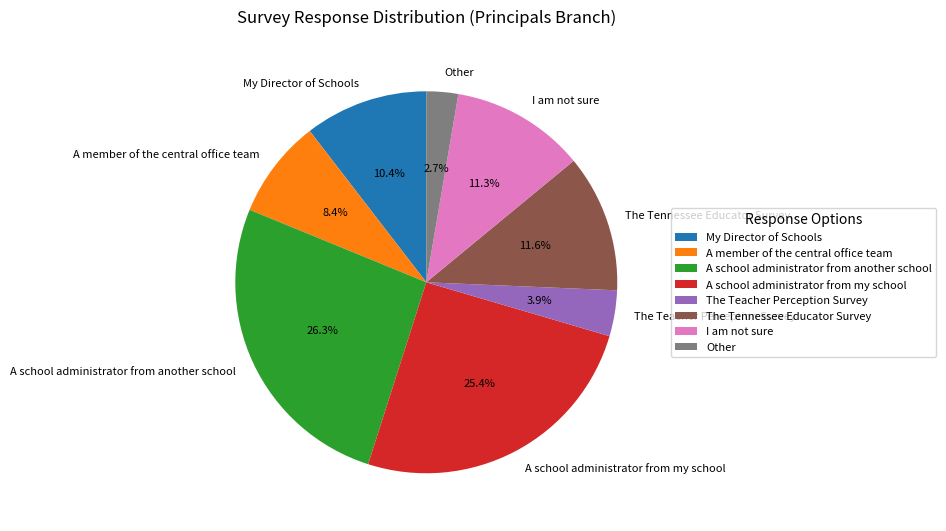

Does A school administrator from my school account for over 50% of the chart?

No